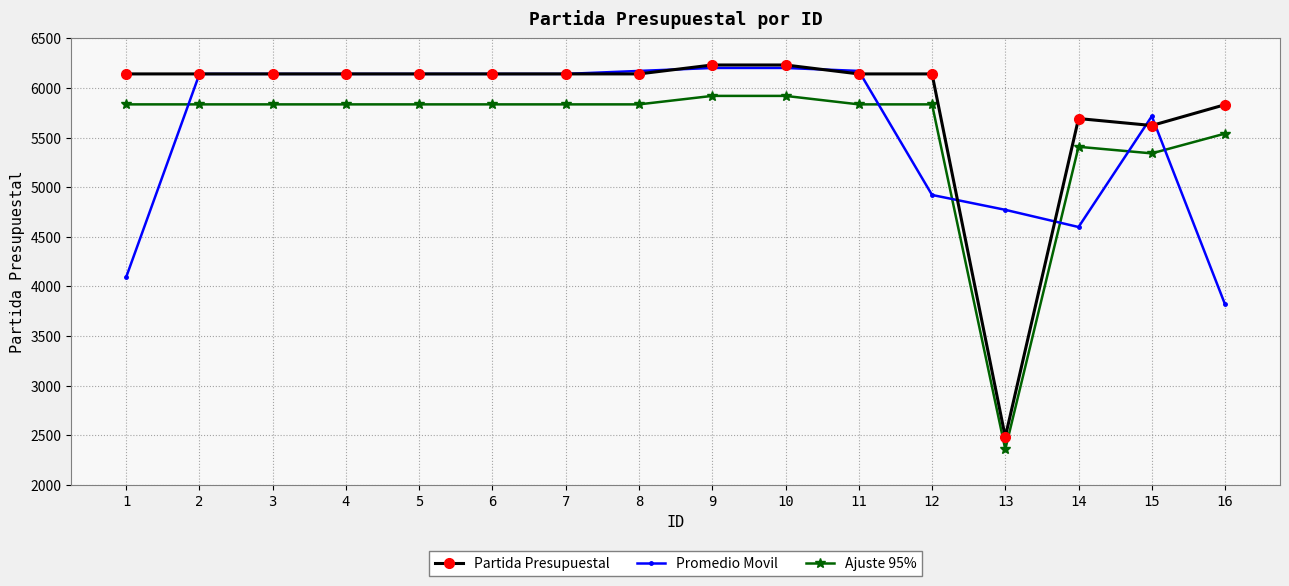

After their last crossing, which series has the higher values: Promedio Movil or Ajuste 95%?

Ajuste 95%